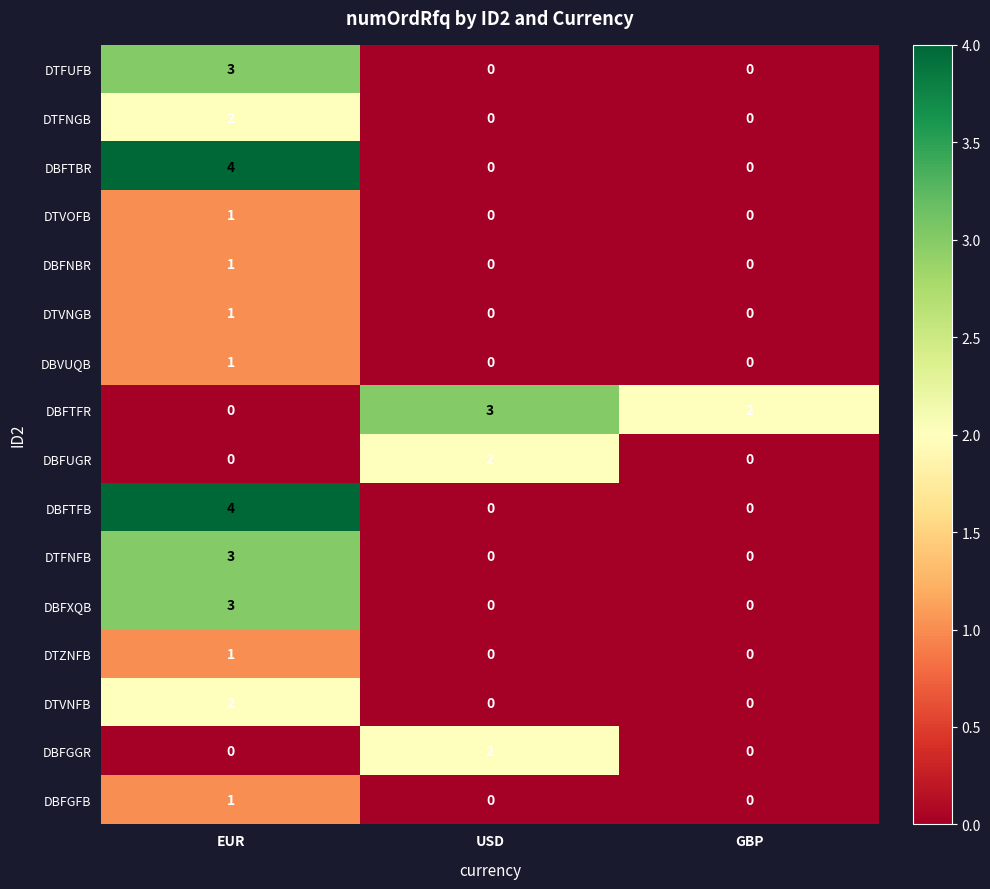

What is the total value across all series at USD?

7